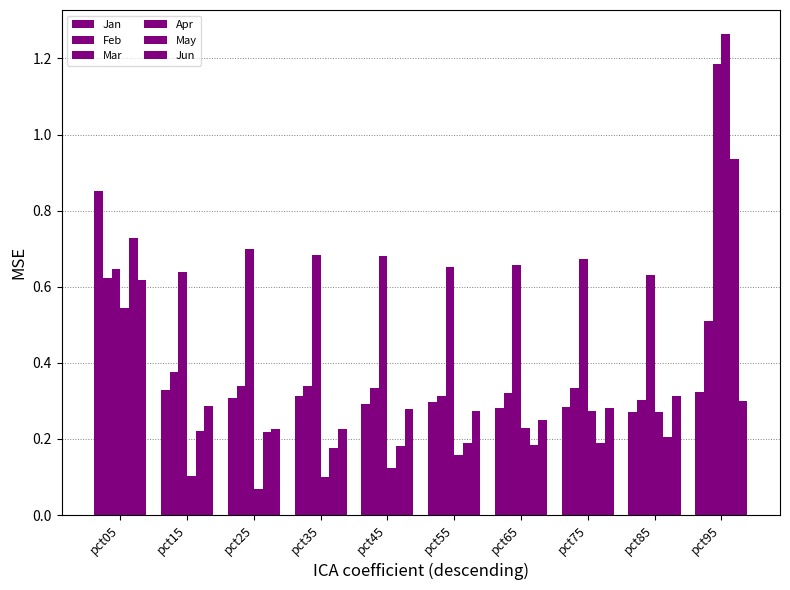

What is the value of the Jan bar at the 6th from the left?

0.3